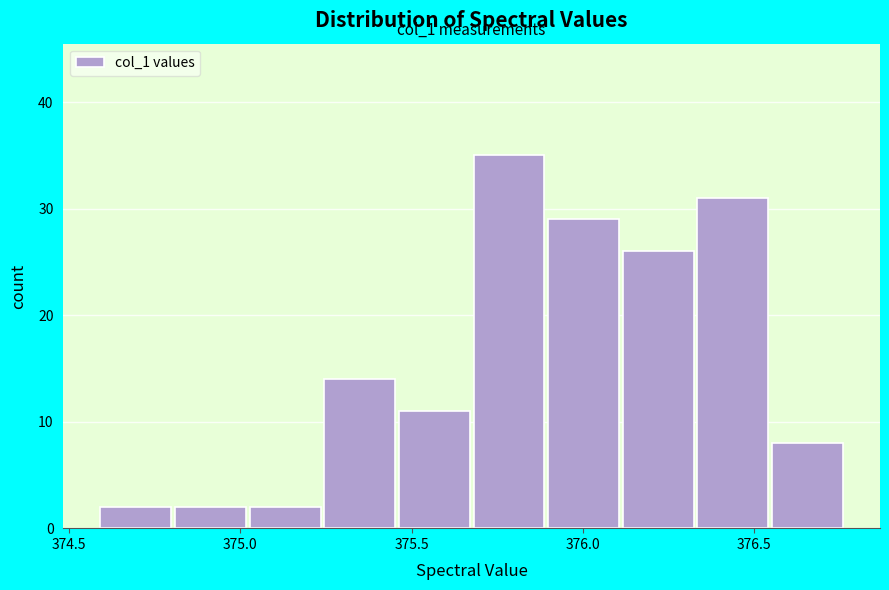

Over which range of the x-axis is the bar tallest?

375.70 to 375.90